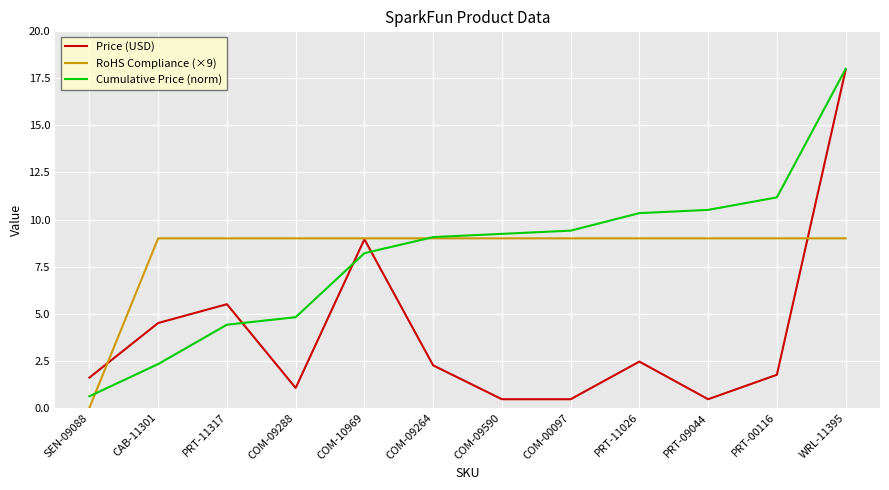

Which category has the lowest value in the Cumulative Price (norm) series?

SEN-09088